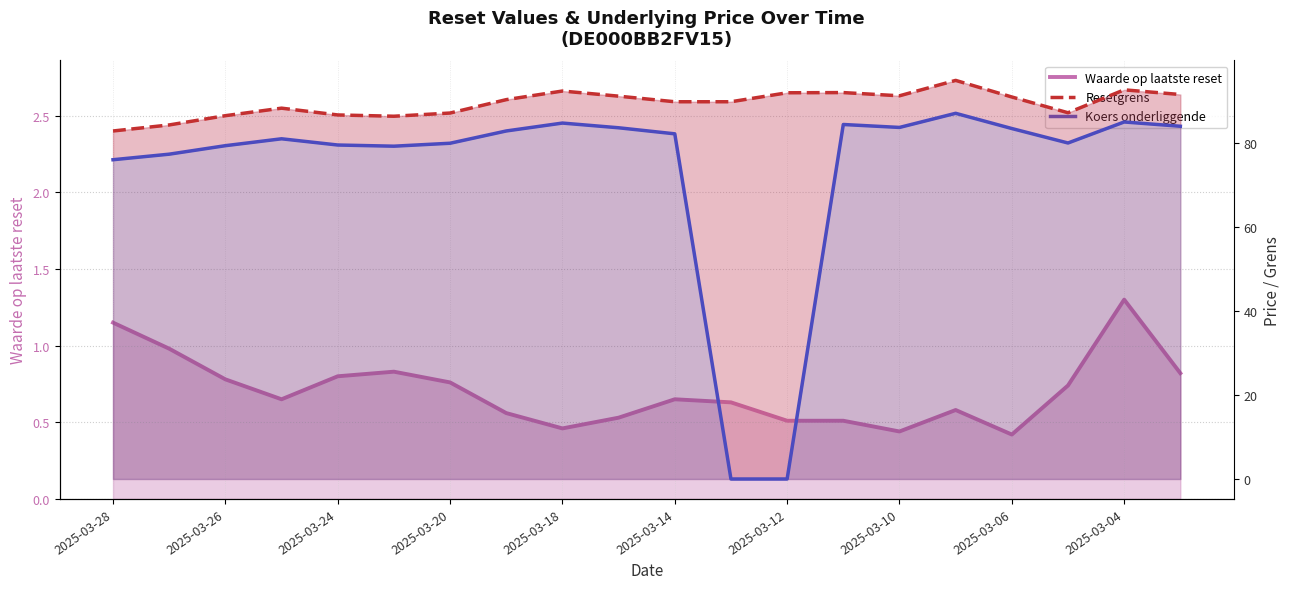

How many lines are shown in the chart?

3